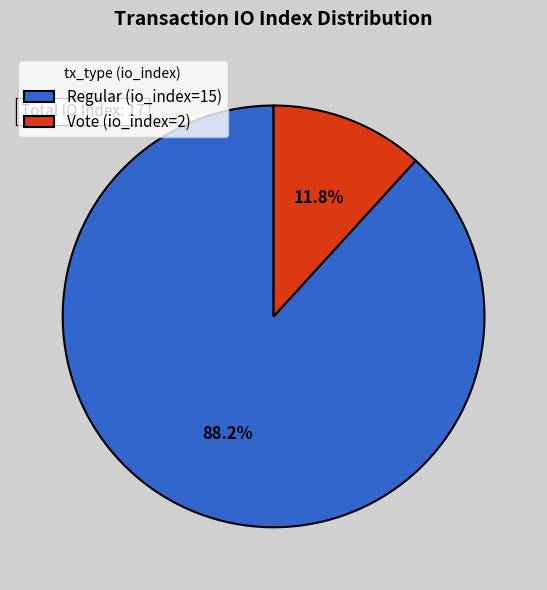

What is the largest slice in the pie chart?

Regular (io_index=15)